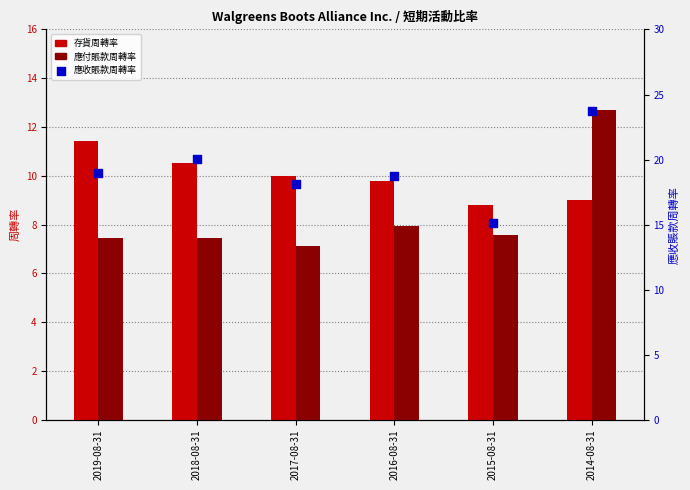

What is the total value across all series at 2019-08-31?

37.8